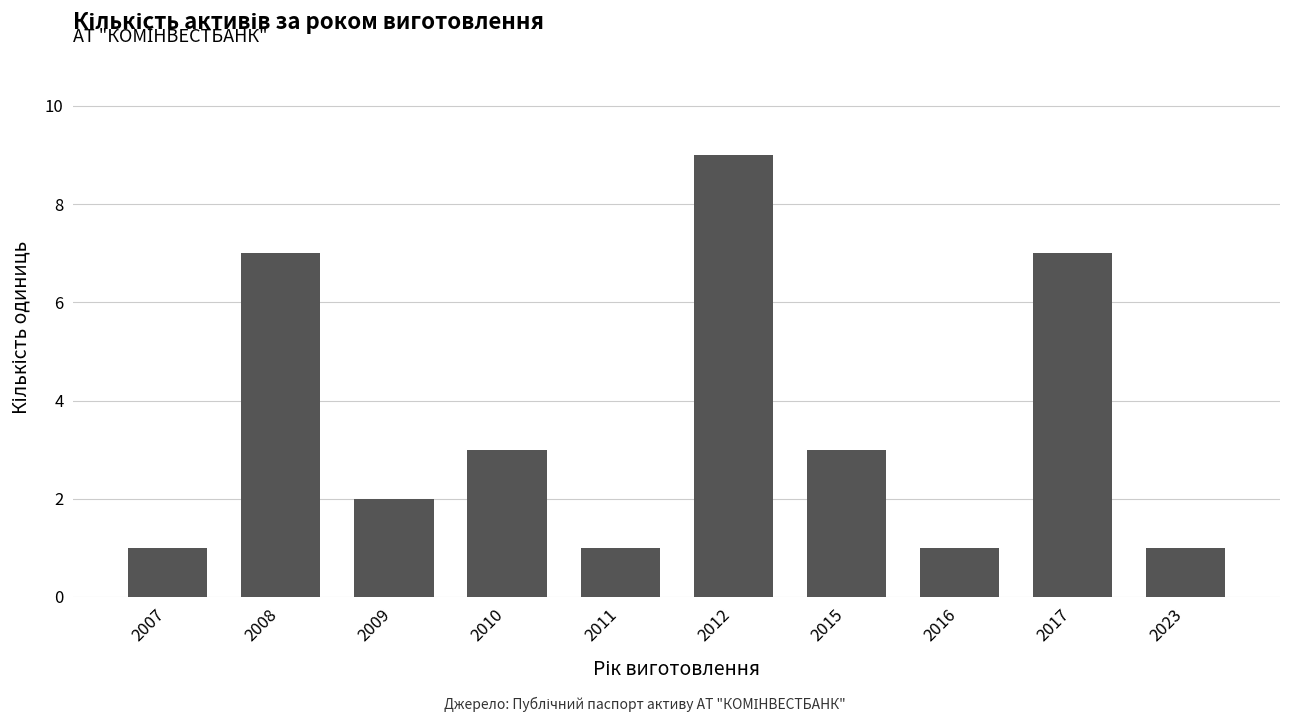

How many values are between 1 and 7?

9